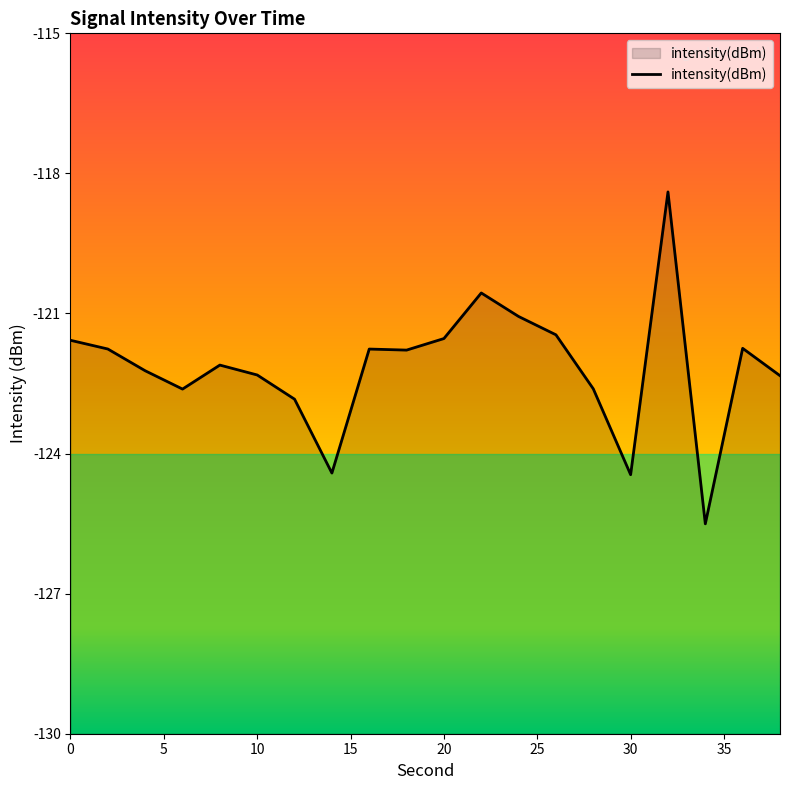

What is the value of the 1st point from the left?

-121.6